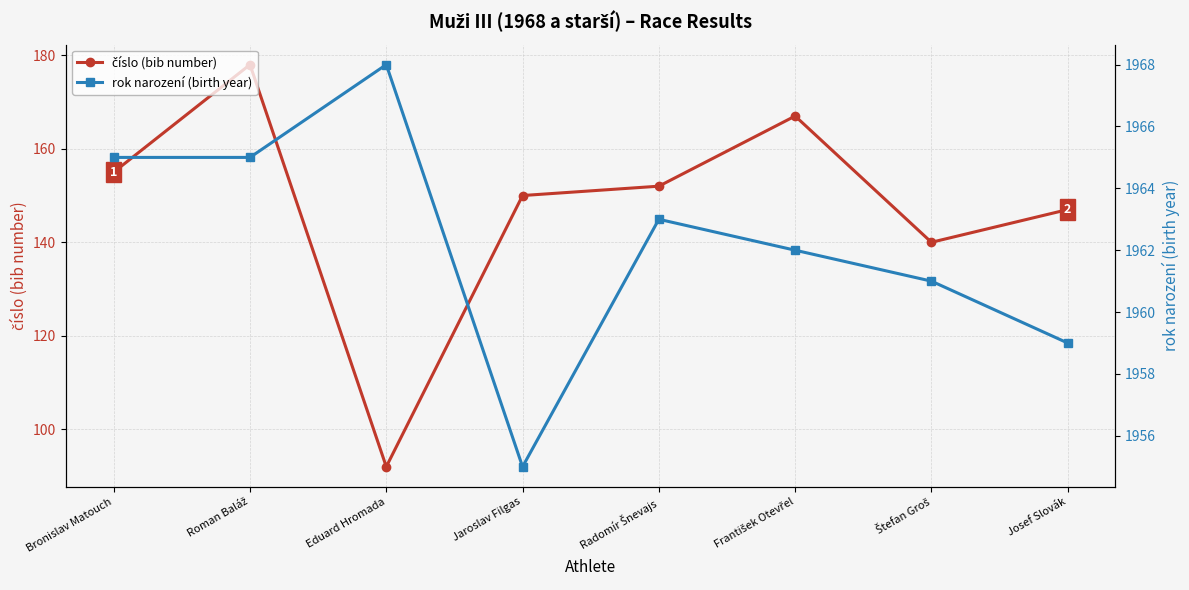

Is the value of číslo (bib number) at František Otevřel greater than the value of rok narození (birth year) at František Otevřel?

No